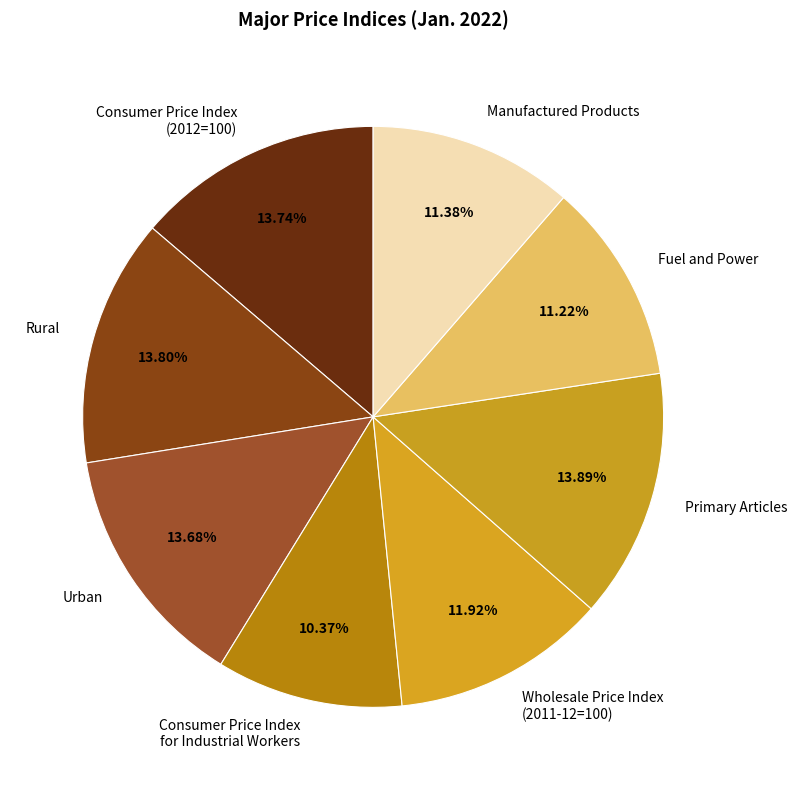

Is Wholesale Price Index (2011-12=100) the majority of the pie?

No